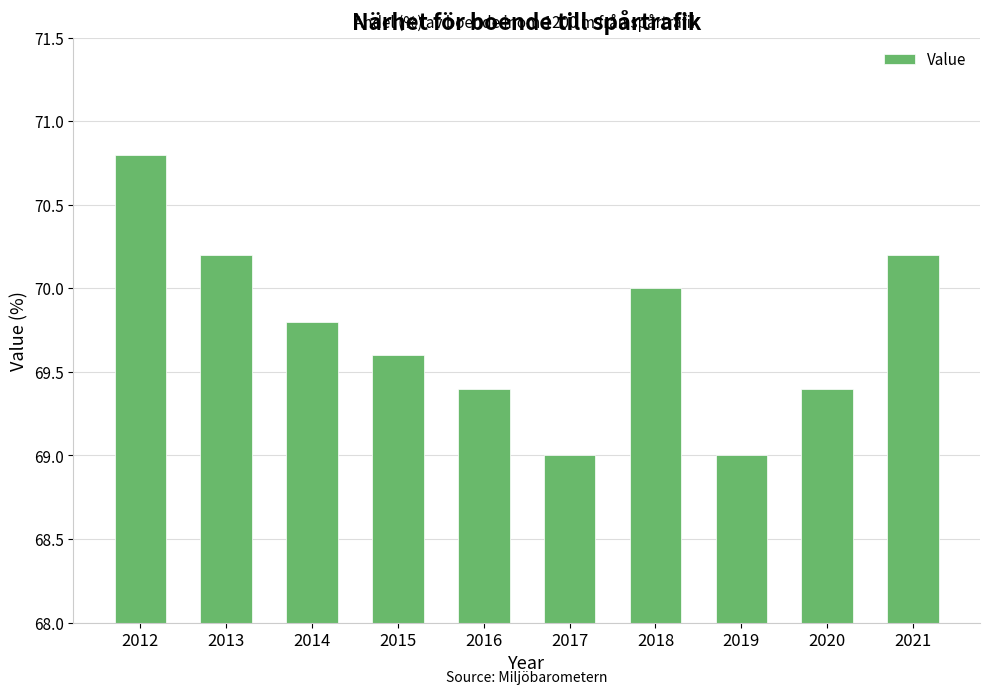

True or false: the data shows 123.4 at 2017.

False